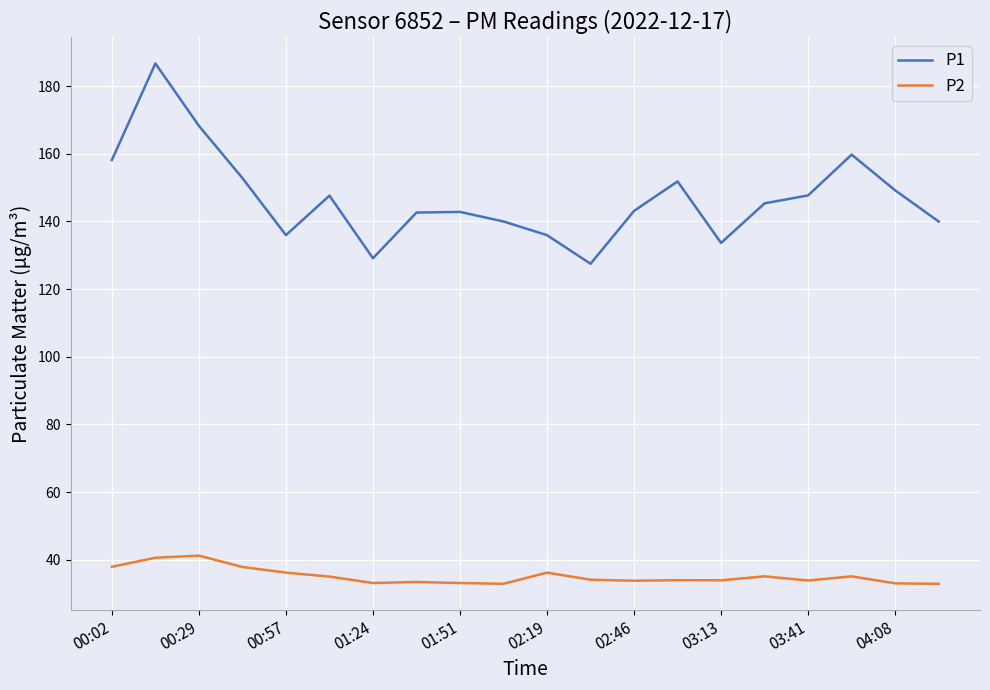

Which series has the largest total across all categories?

P1